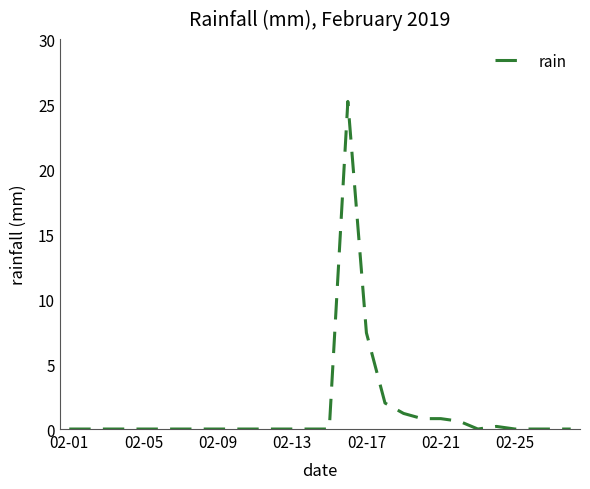

What is the greatest value displayed?

25.2